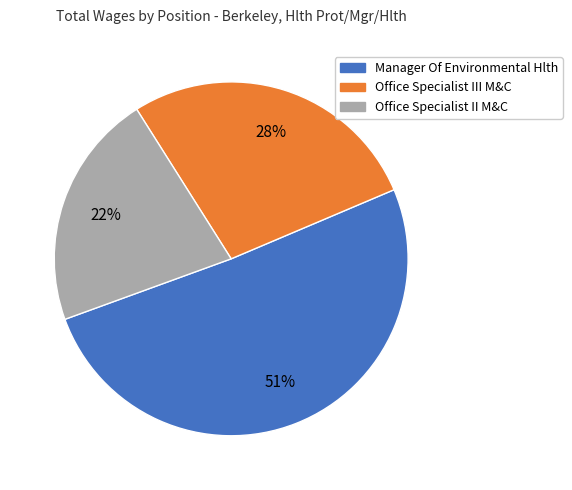

How many segments does this pie chart have?

3